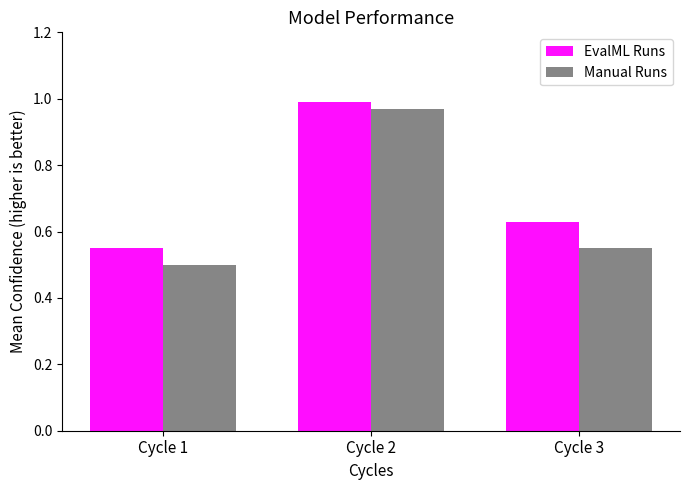

Is it true that Manual Runs equals 0.2 at Cycle 3?

False